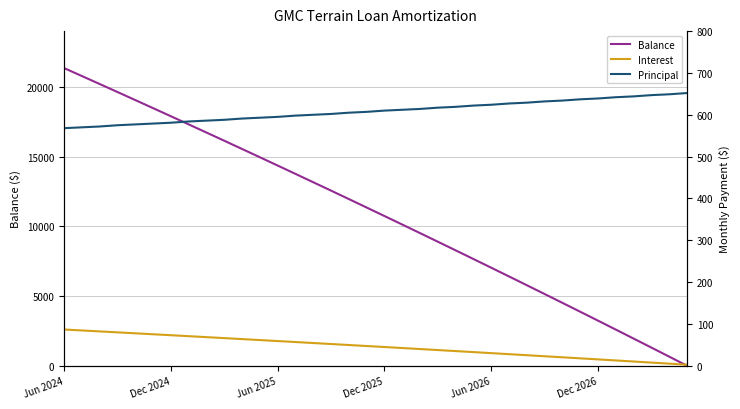

What is the sum of all Interest values?

1642.5